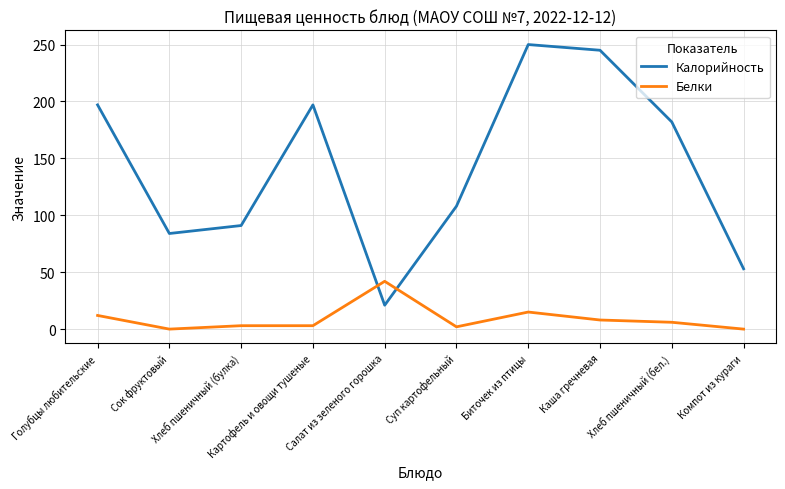

What position from the left is Компот из кураги?

10